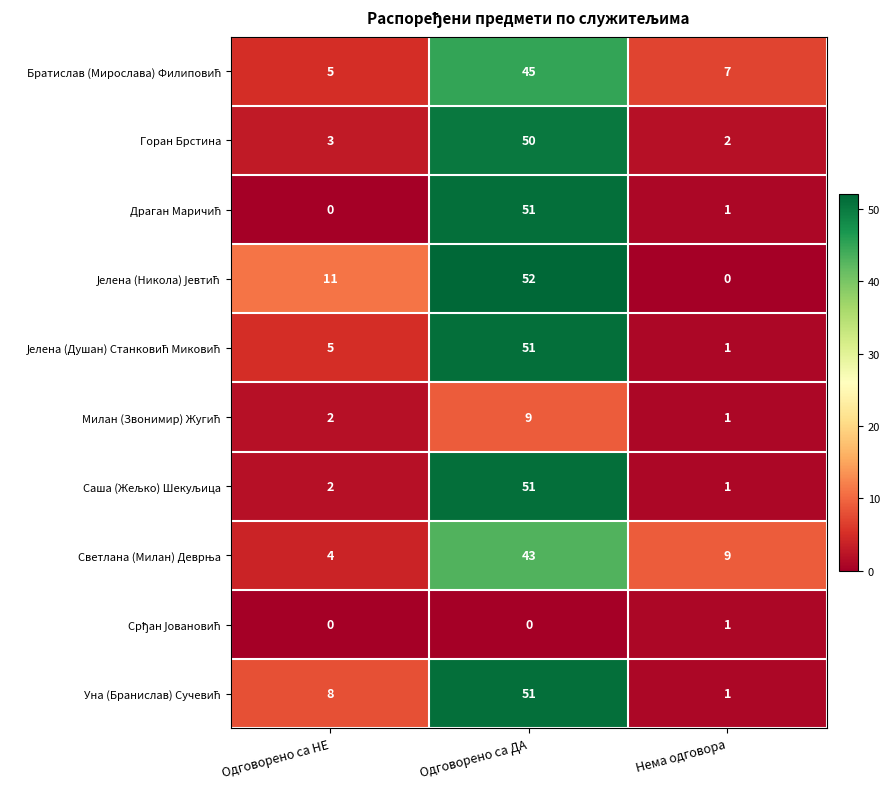

What value does the Горан Брстина series have at Одговорено са ДА, to the nearest 5?

50